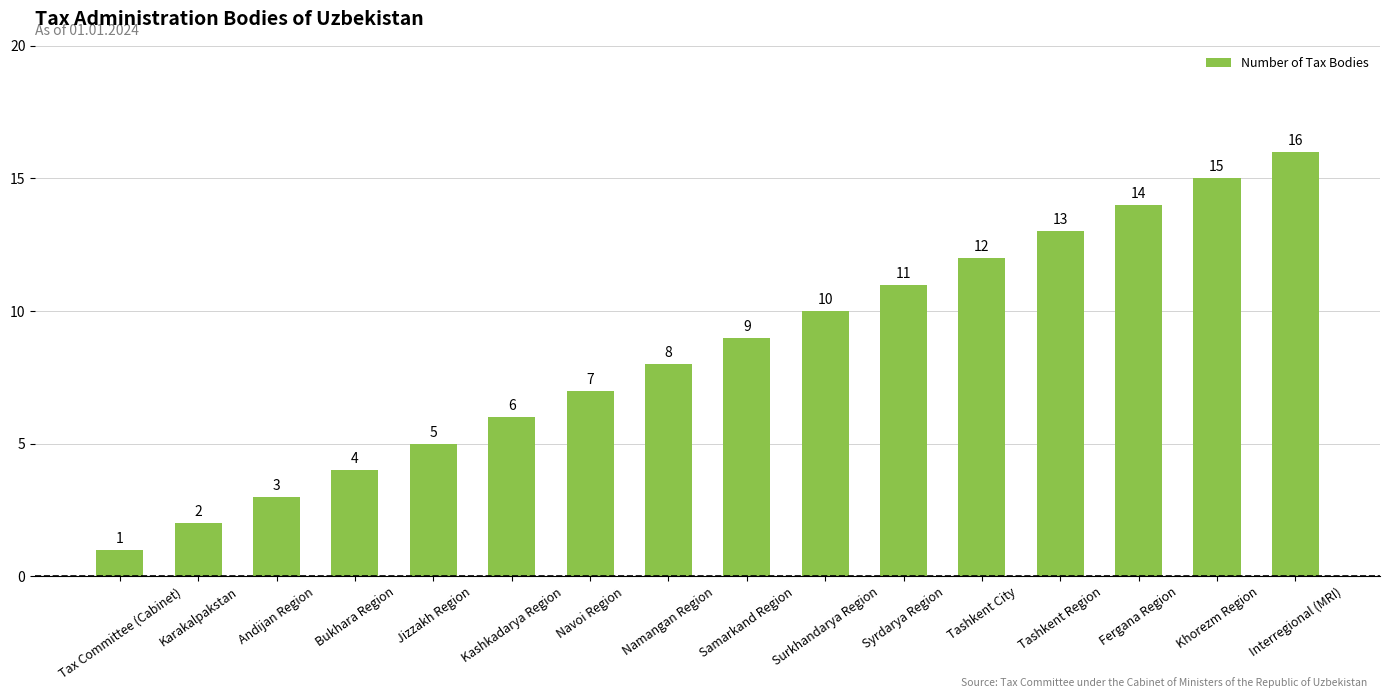

What is the maximum value shown in the chart?

16